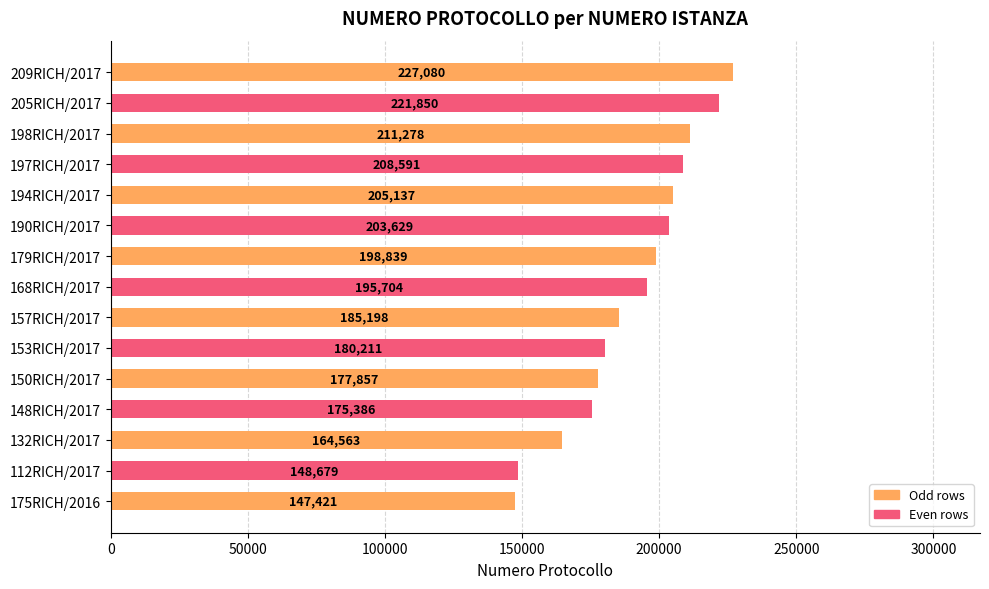

The chart shows a value of 331431 at 194RICH/2017. True or false?

False